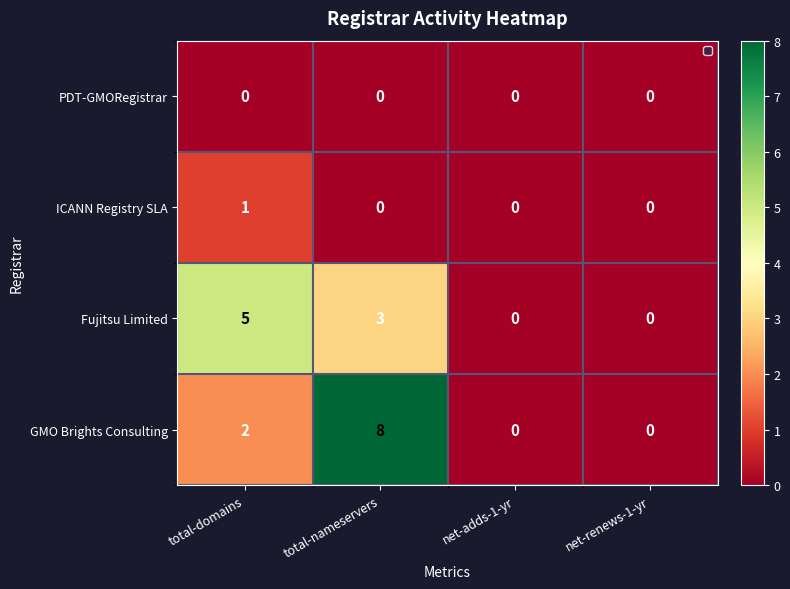

What is the total value across all series at total-domains?

8